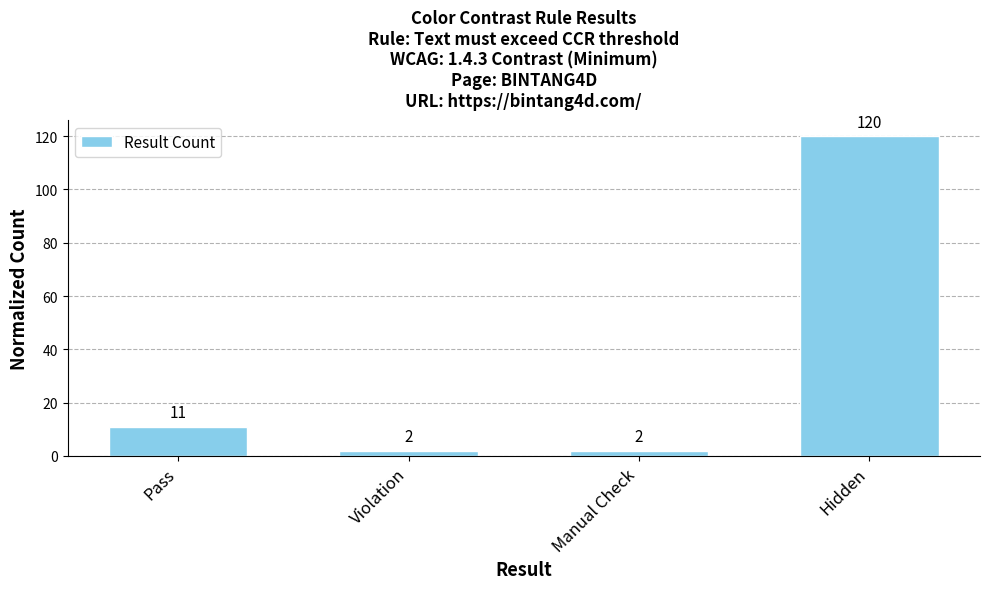

Does the chart contain stacked bars?

No